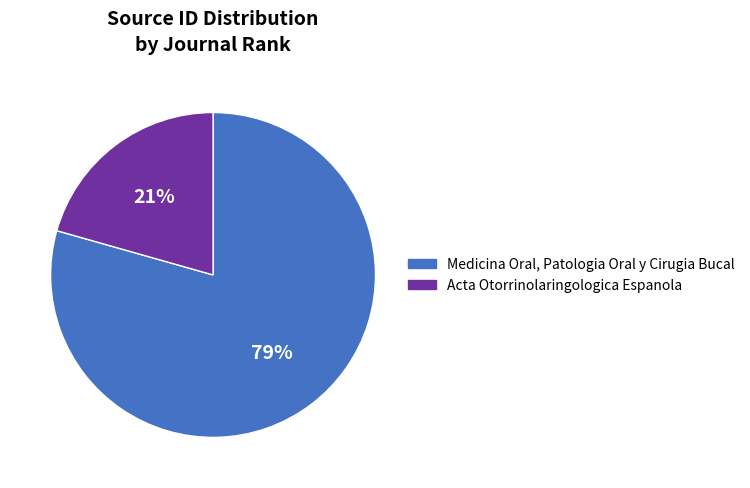

To the nearest percent, what is the combined percentage of Medicina Oral, Patologia Oral y Cirugia Bucal and Acta Otorrinolaringologica Espanola?

100%